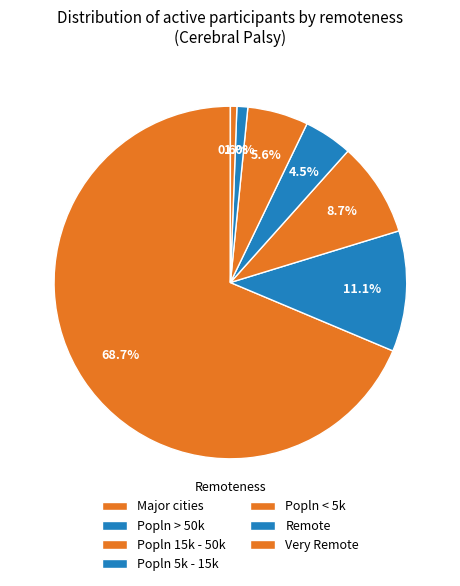

What is the change in value from Popln > 50k to Popln < 5k?

-980